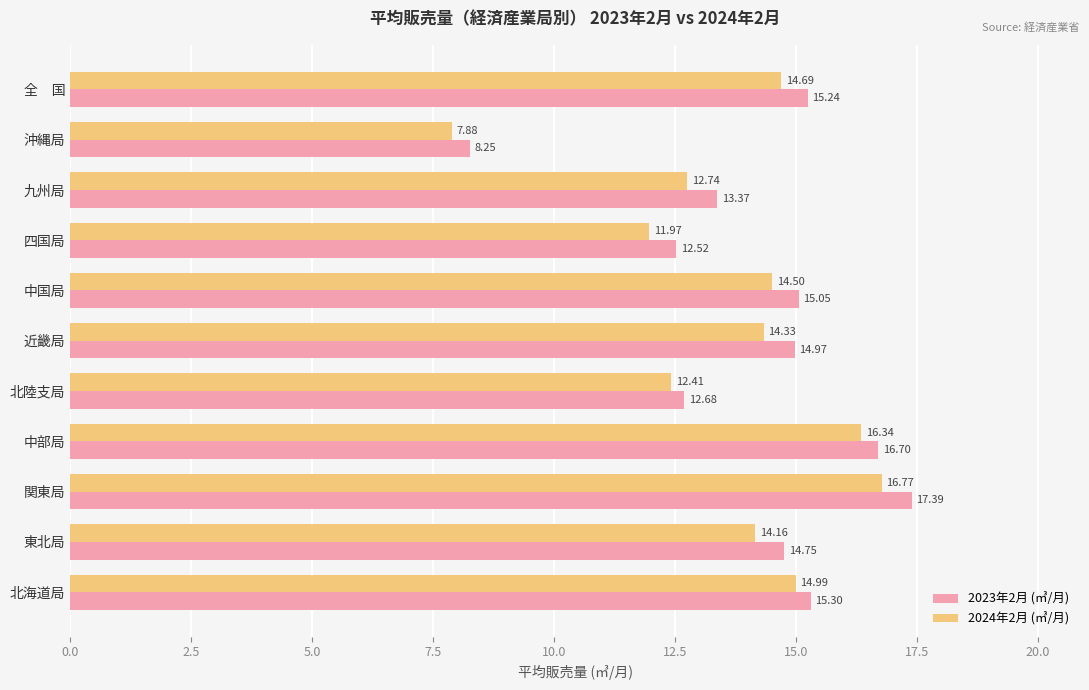

What is the average value of the 2023年2月 (㎥/月) series?

14.2